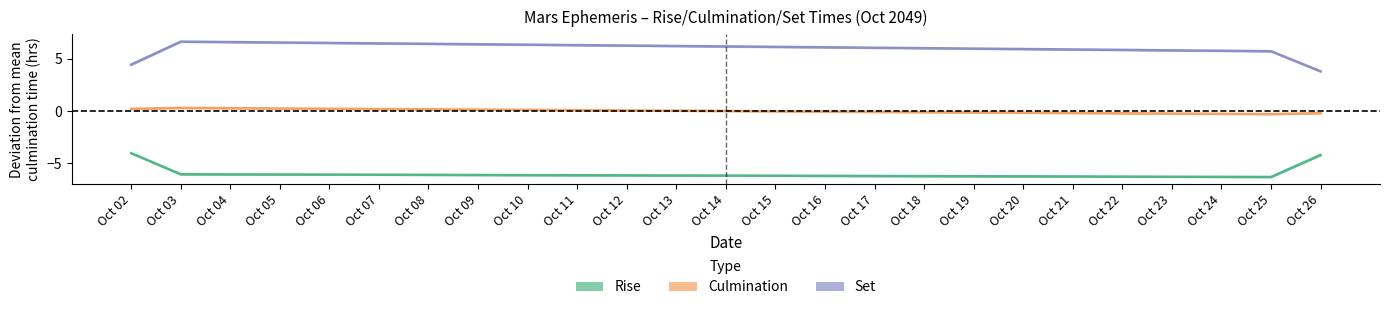

What is the difference between the highest and lowest values at Oct 03?

12.7